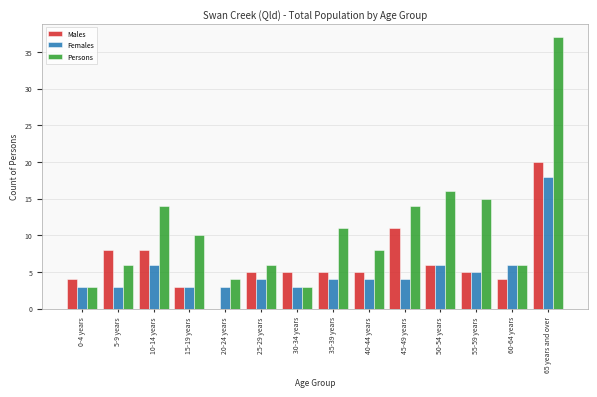

Which series changed the most between 0-4 years and 5-9 years?

Males